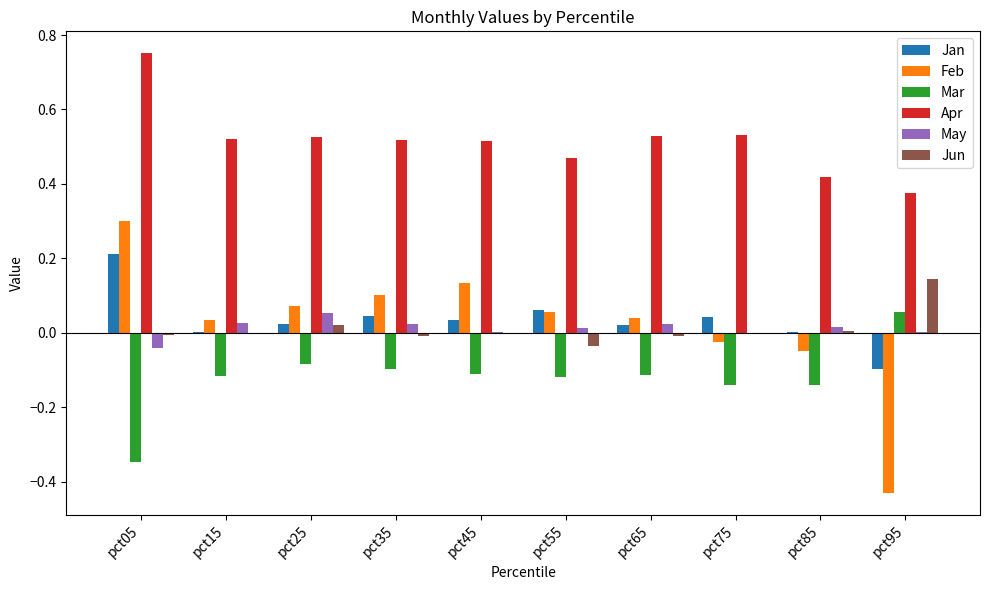

The Apr series shows 0.9 at pct75. True or false?

False